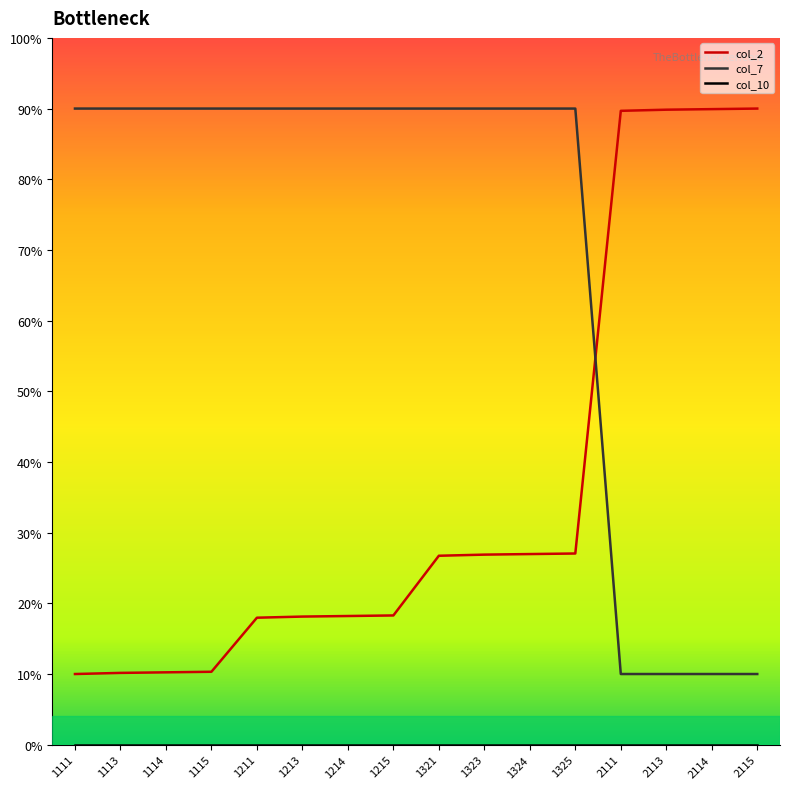

At which label is col_2 closest to 50?

1325